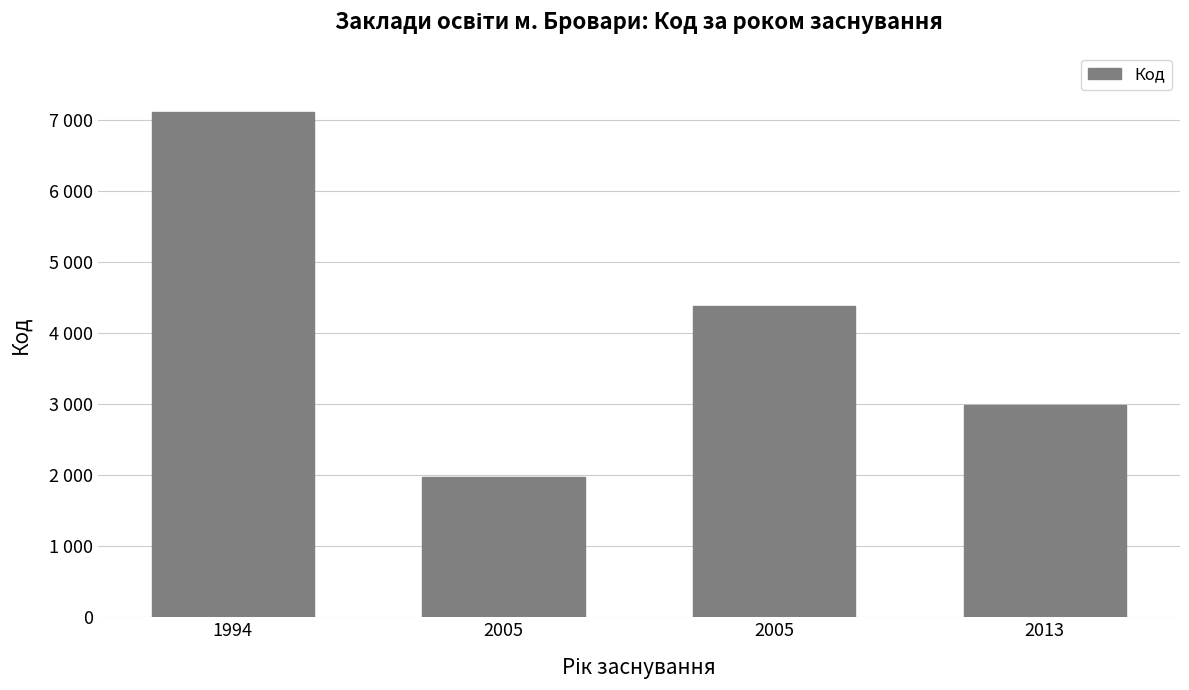

What is the difference between the values at 2005 and 2013?

1013